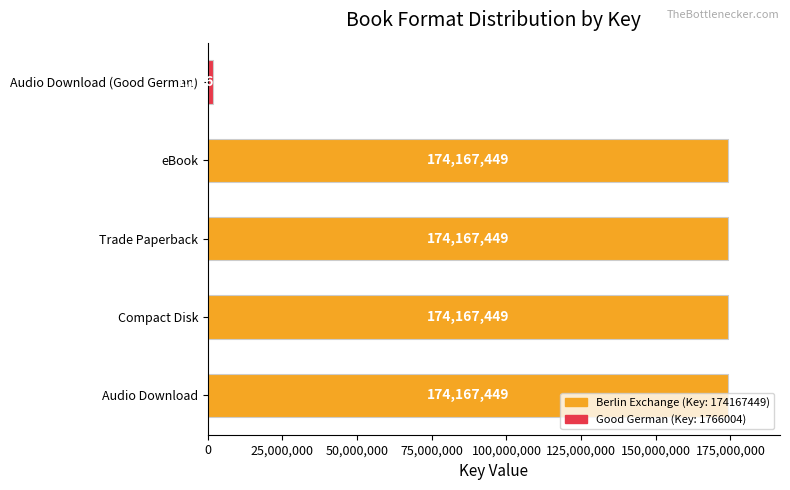

True or false: the data shows 116852219 at eBook.

False